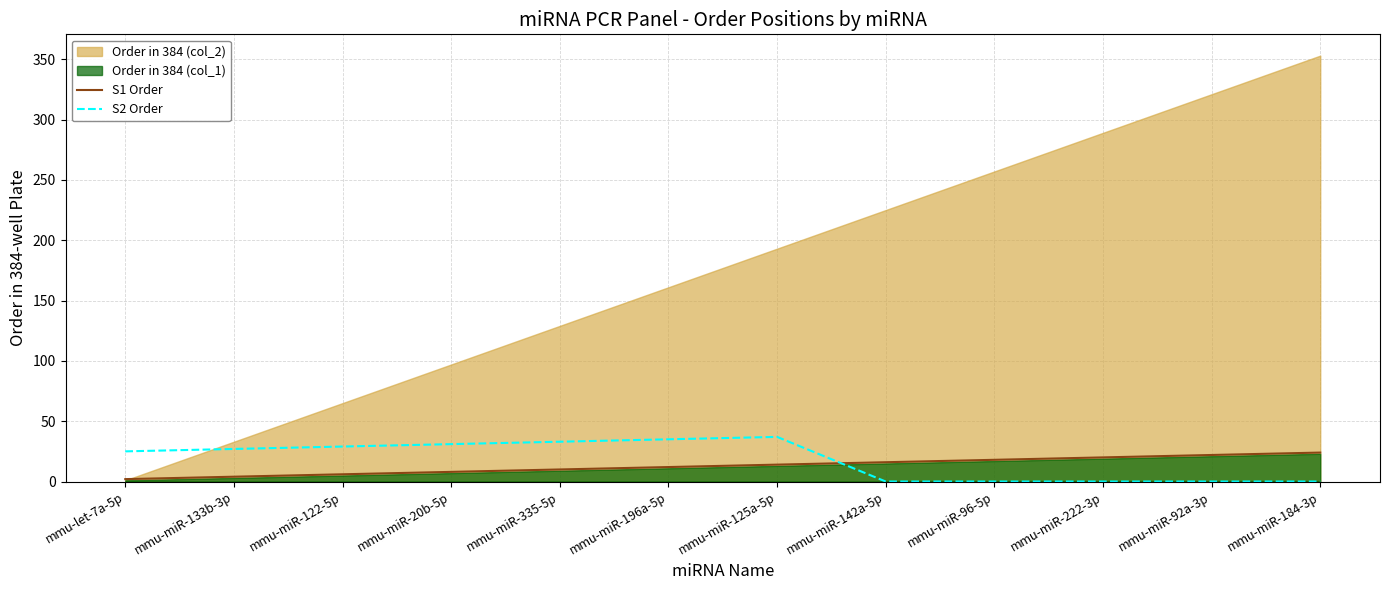

The value of S2 Order at mmu-miR-96-5p is 16. True or false?

False